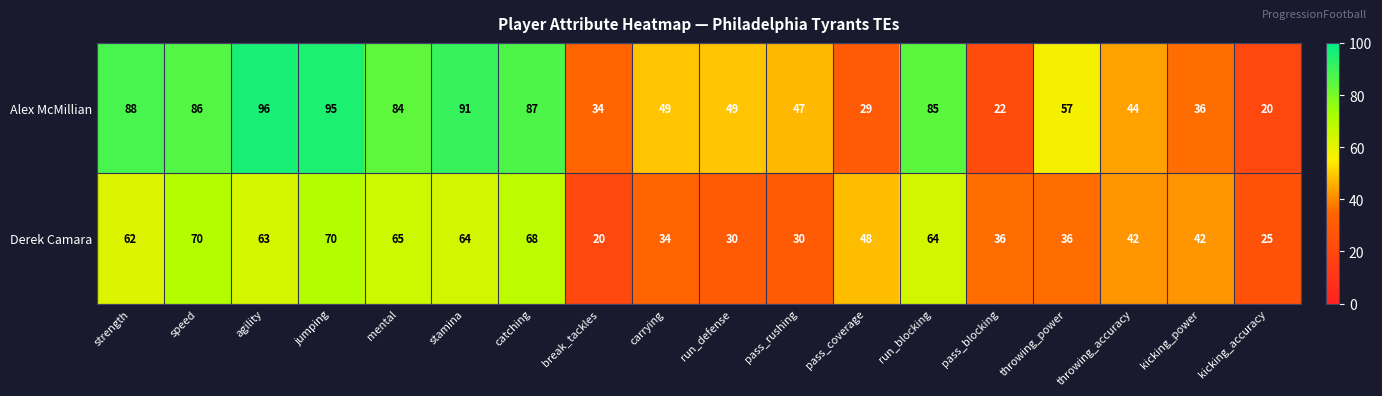

What is the smallest value displayed?

20